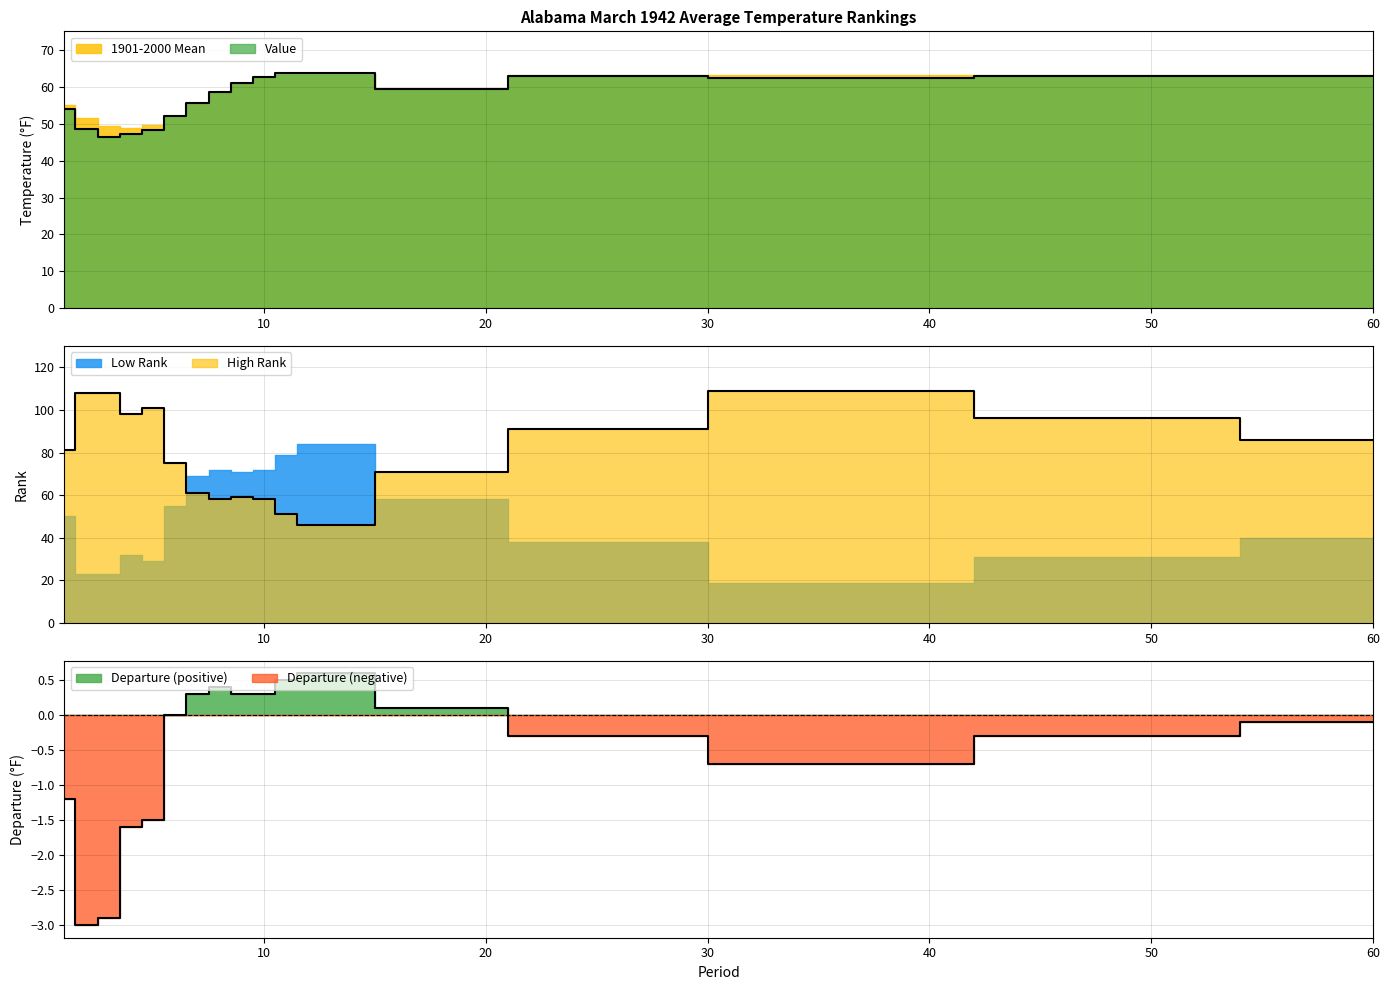

True or false: Departure and Low Rank cross at least once.

False